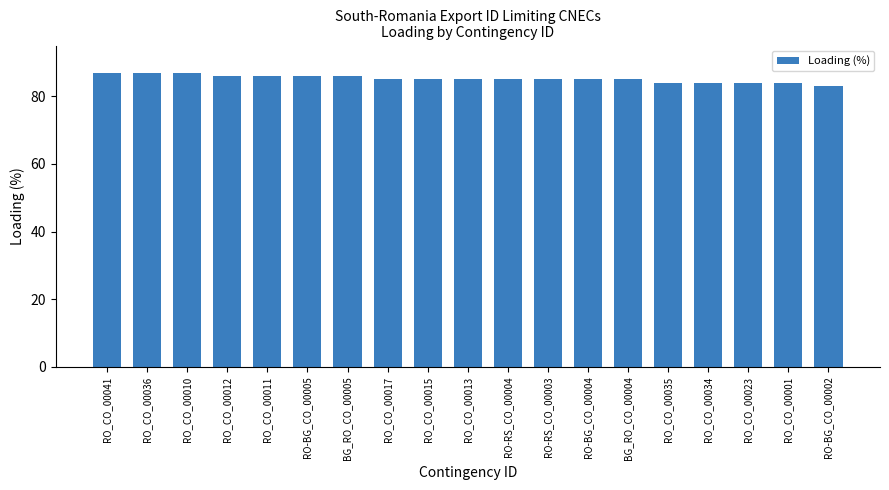

What is the ratio of the value at RO-BG_CO_00005 to the value at RO_CO_00041?

1.0